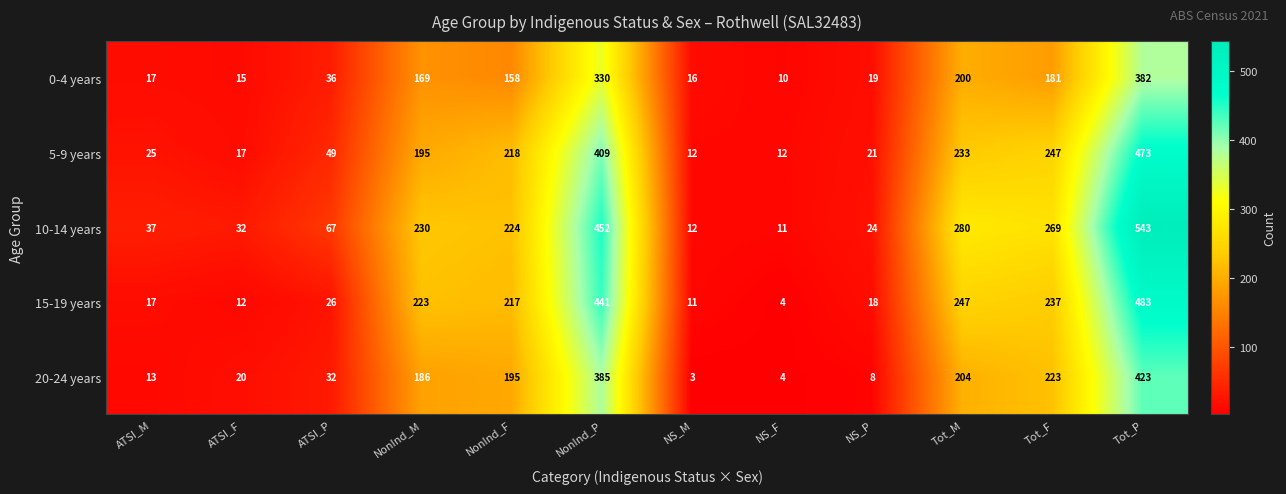

Which series has the widest spread of values?

10-14 years